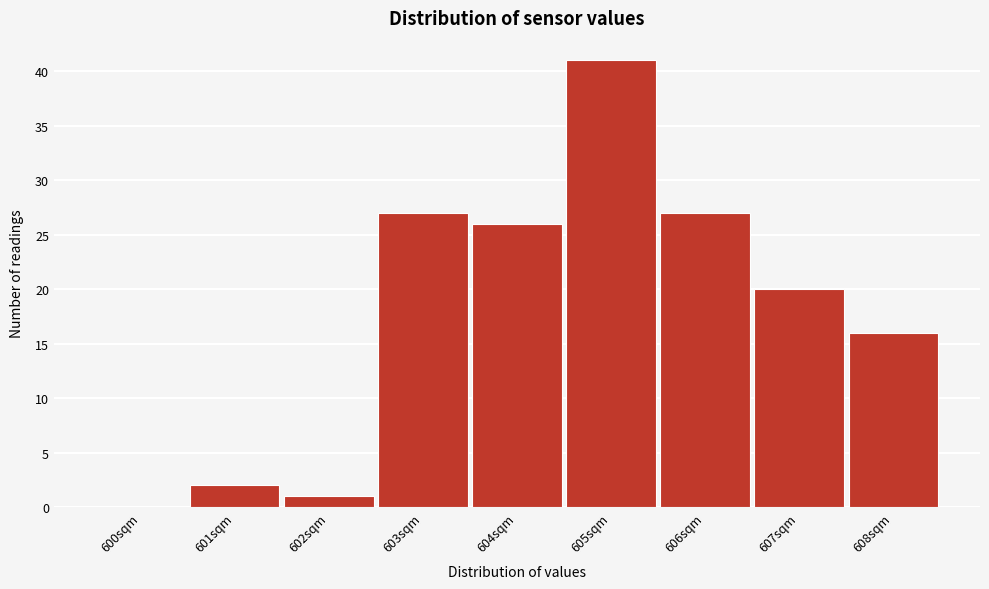

Reading right to left, list all the values displayed in this chart.

608sqm=16	607sqm=20	606sqm=27	605sqm=41	604sqm=26	603sqm=27	602sqm=1	601sqm=2	600sqm=0